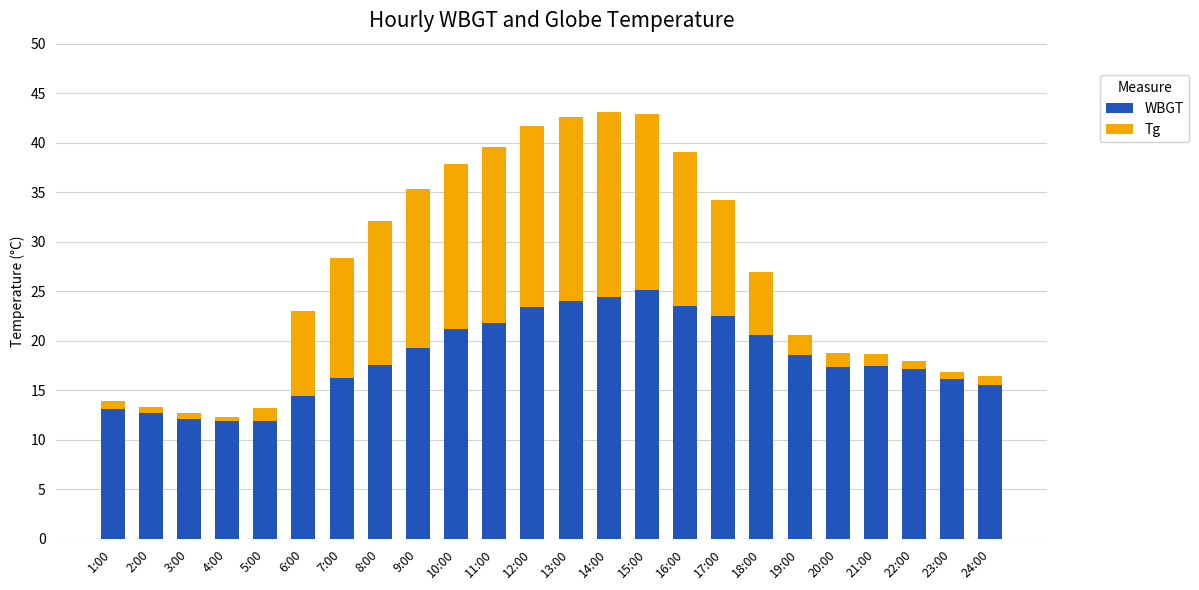

What is the lowest value of the WBGT series?

11.9